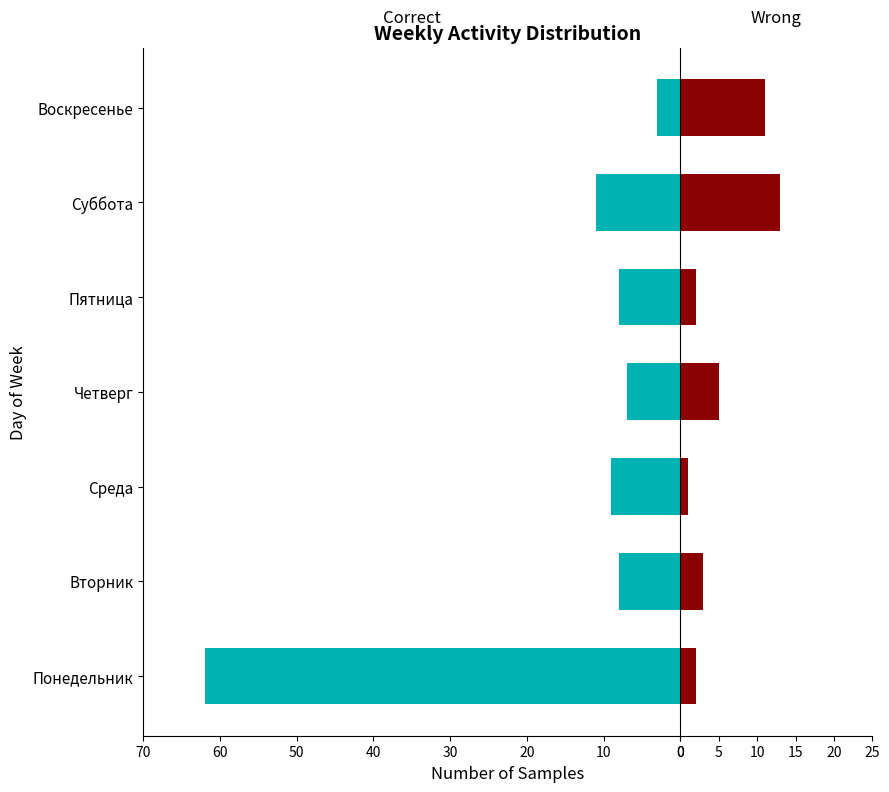

Which series has the widest spread of values?

Correct